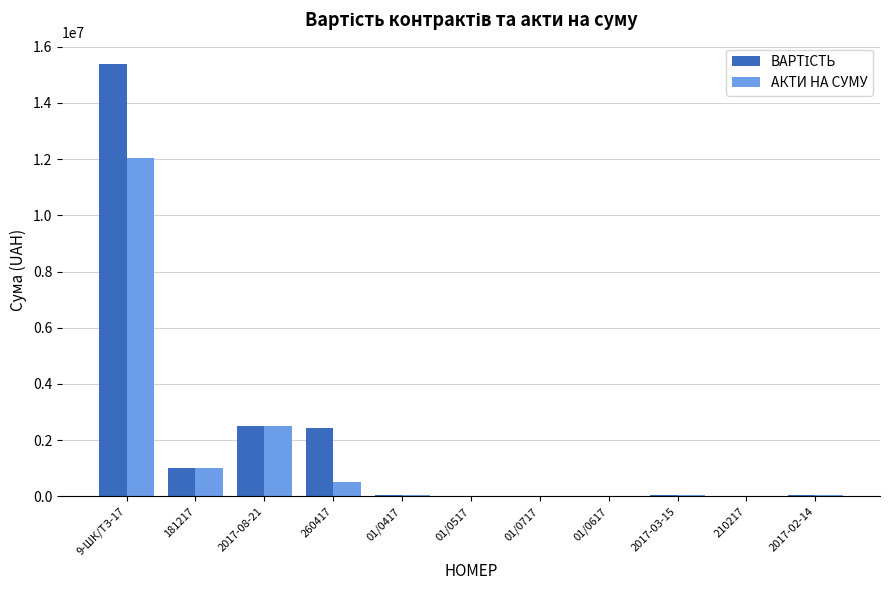

What is the total value across all series at 260417?

2972212.0